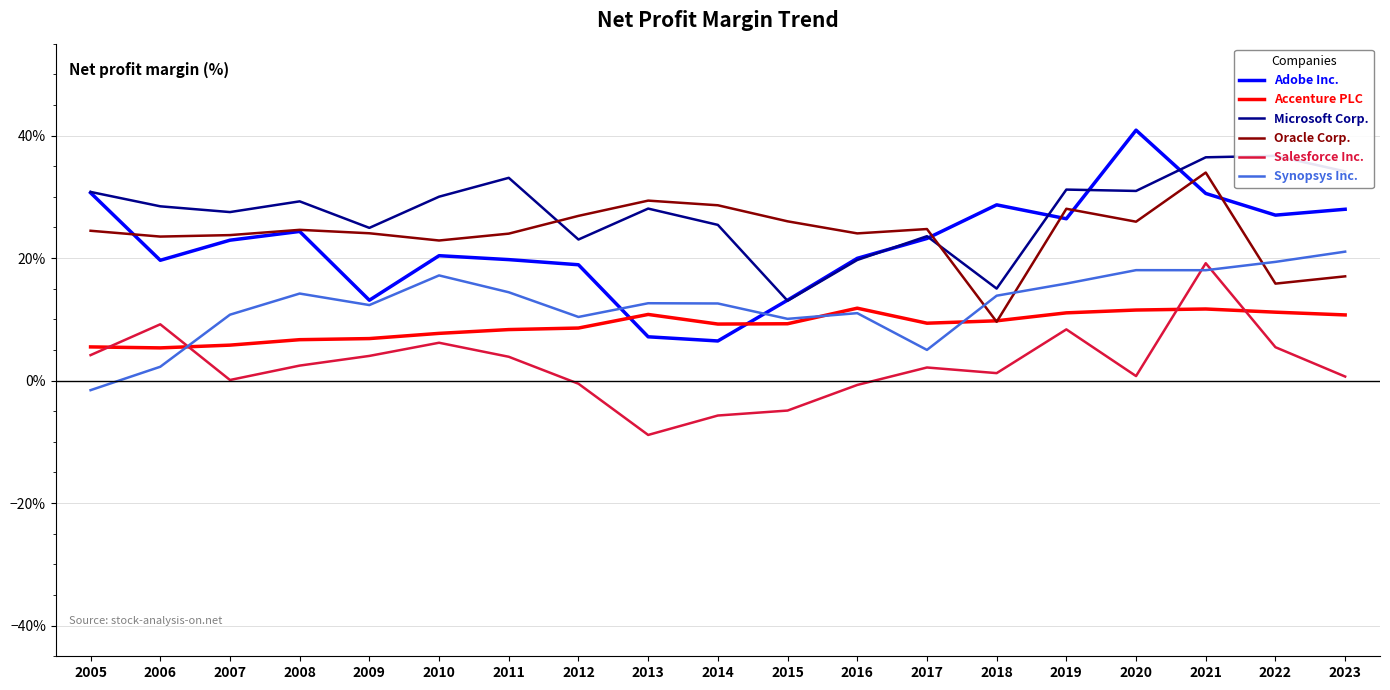

In Adobe Inc., how many points are higher than both neighbors (excluding endpoints)?

4